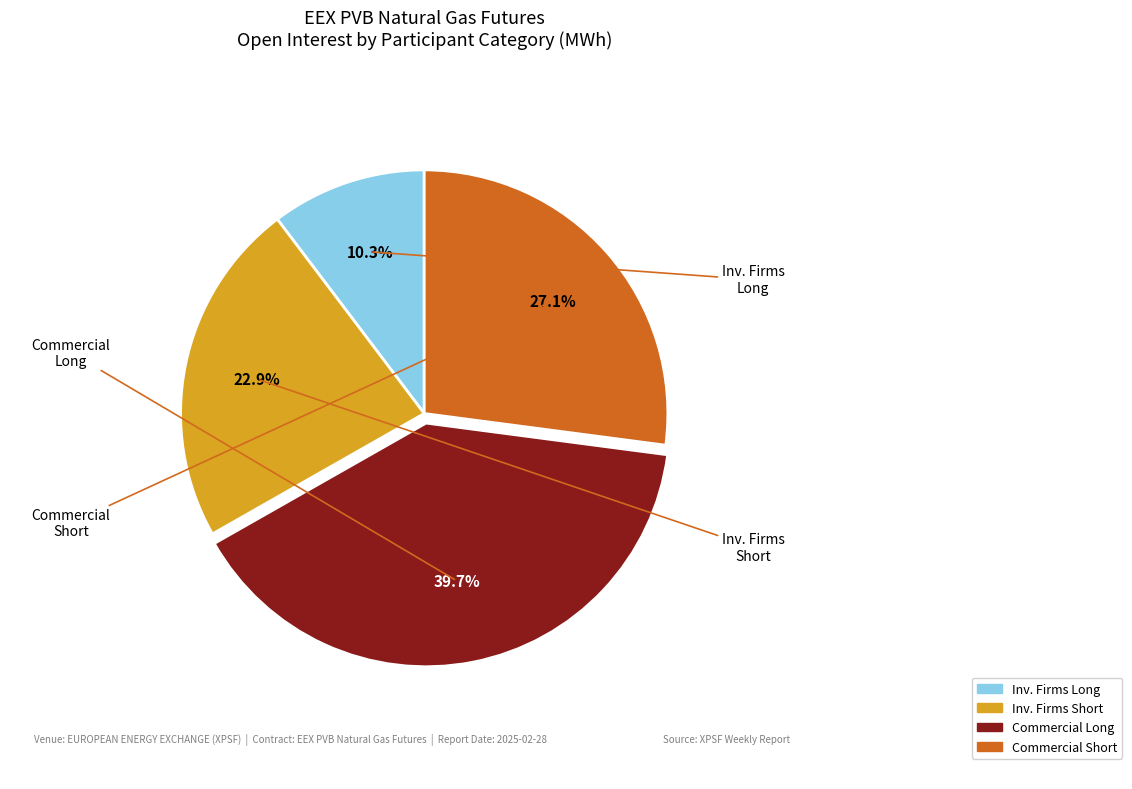

Is there a majority slice in this chart?

No